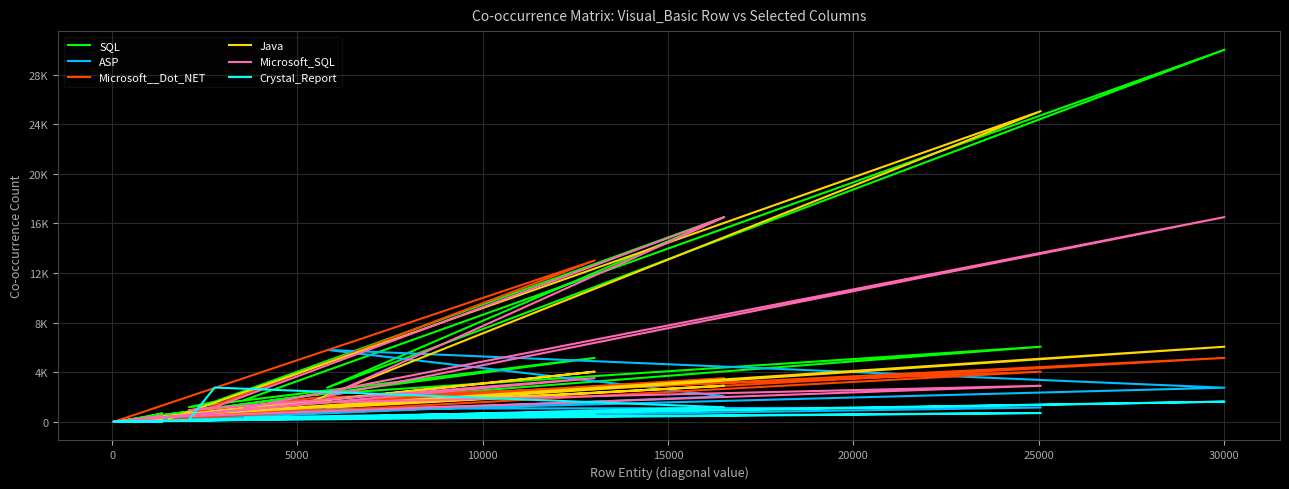

Does the chart display data point markers on the line(s)?

No